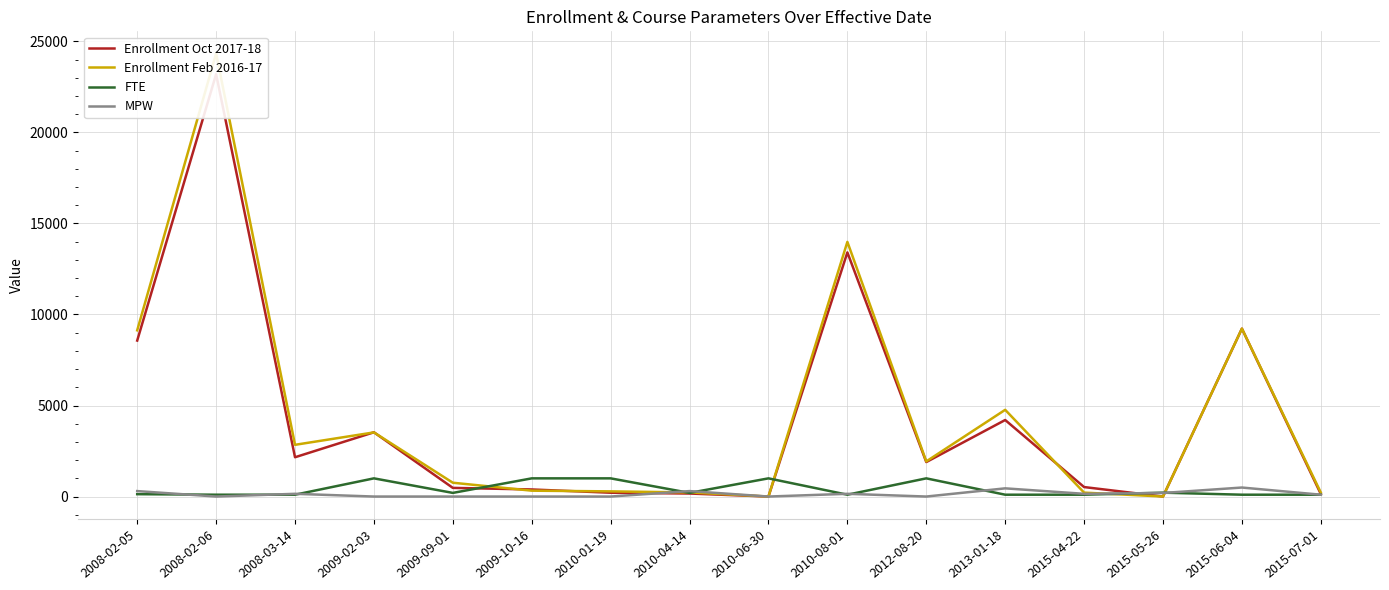

True or false: Enrollment Feb 2016-17 and MPW intersect in this chart.

True